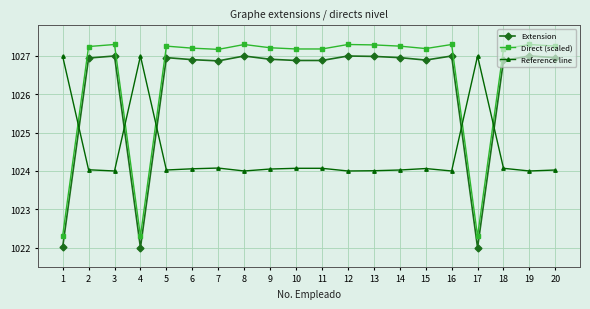

Where do Reference line and Extension first cross each other?

1 and 2